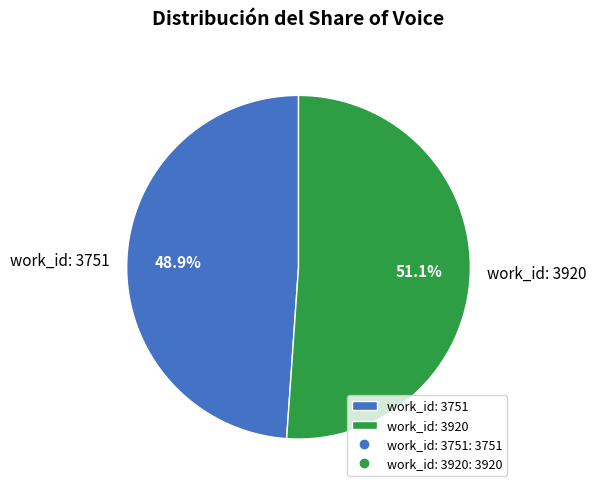

Which category has the smallest portion of the pie?

work_id: 3751